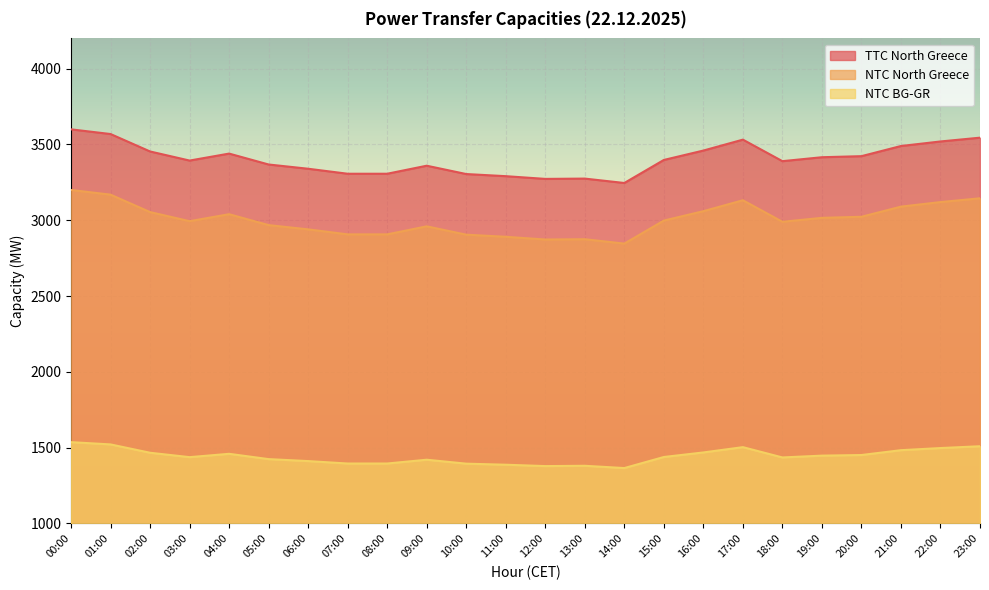

Which label corresponds to the smallest value in the chart?

14:00